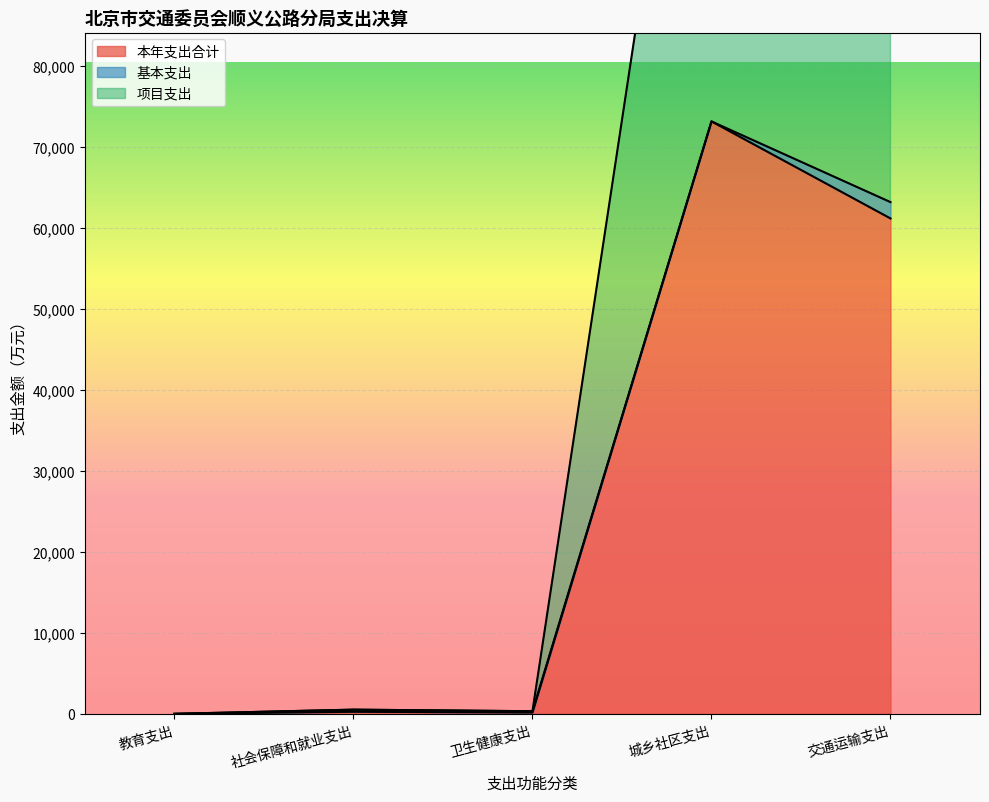

What is the greatest value displayed?

146228.8